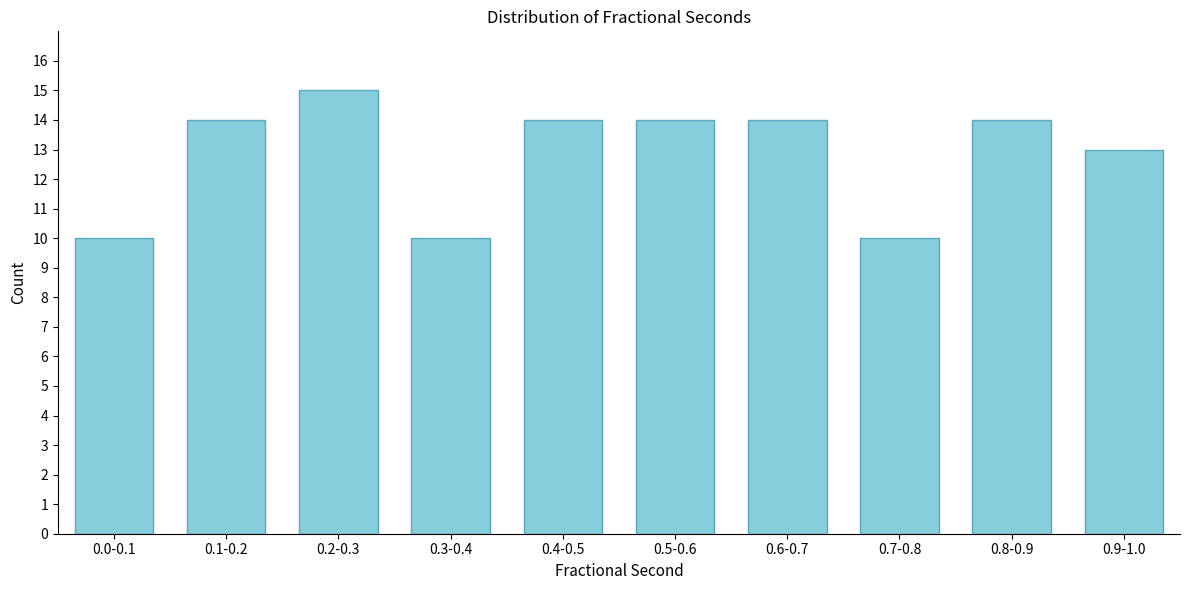

Reading left to right, transcribe all the data shown in this chart.

10	14	15	10	14	14	14	10	14	13